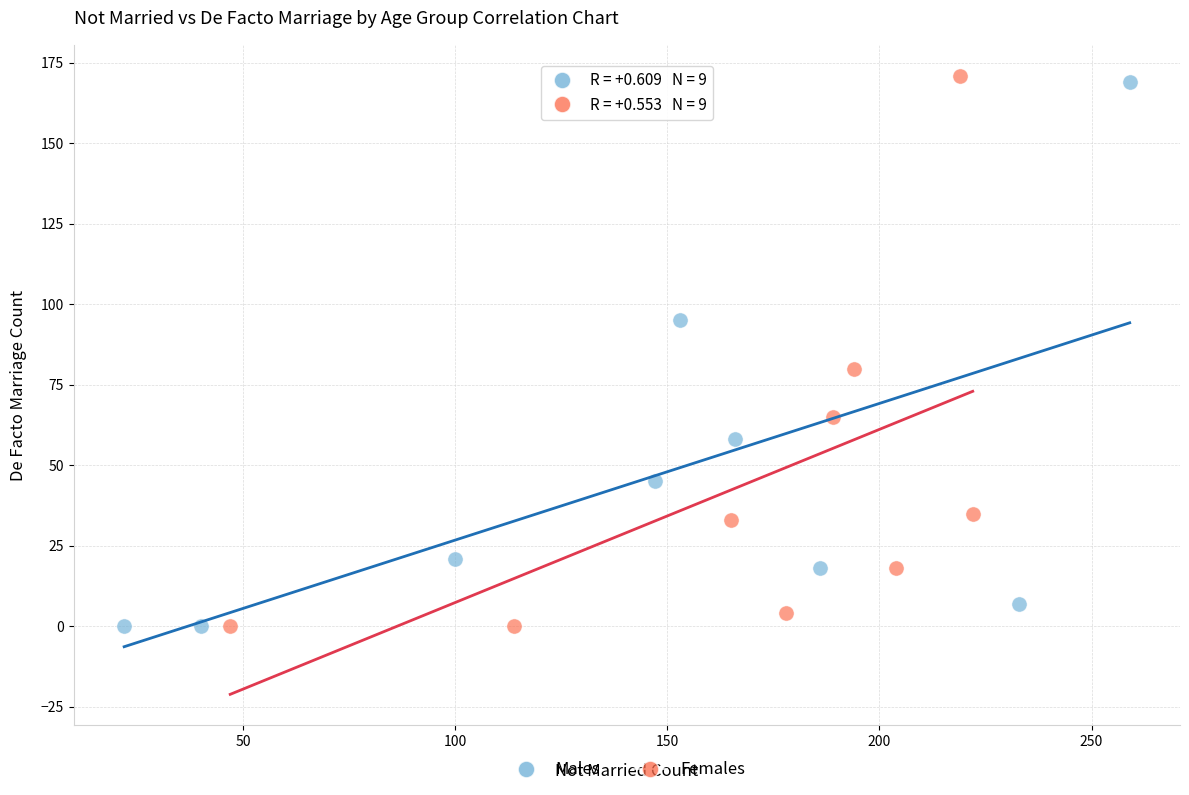

Which series has the largest Y range (max minus min)?

Females